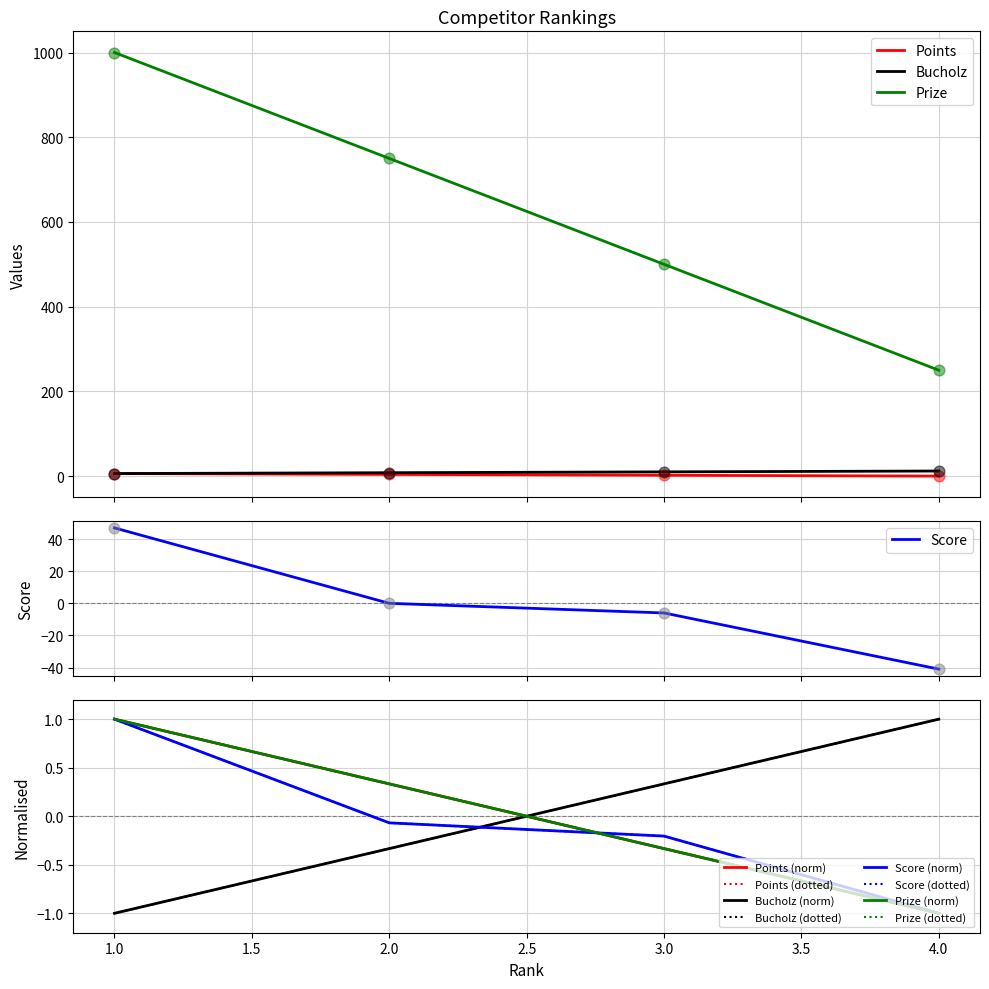

At how many categories does at least one series exceed 942?

1